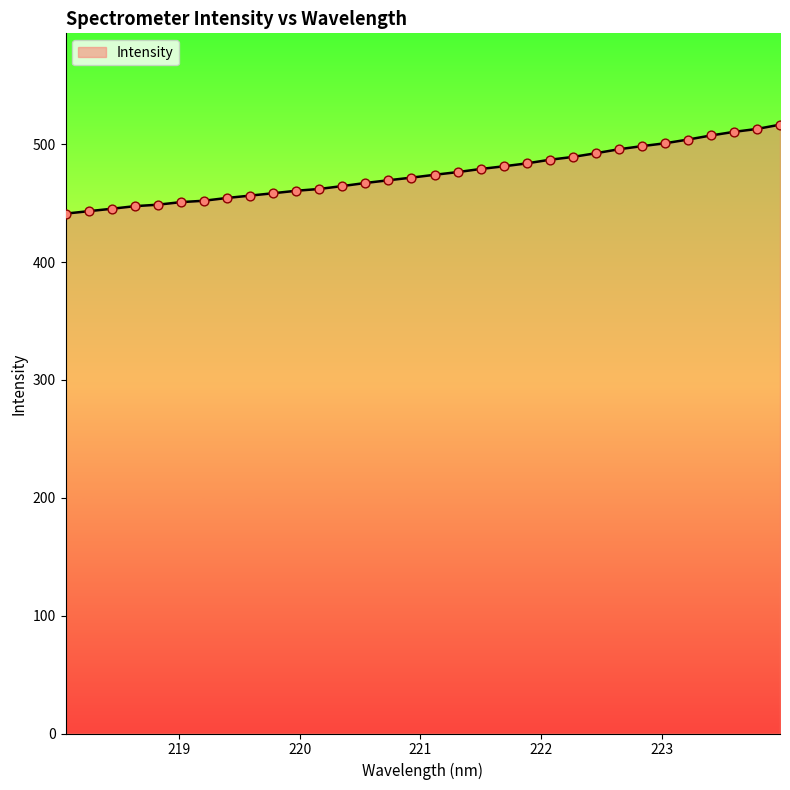

What is the minimum value shown in the chart?

441.1